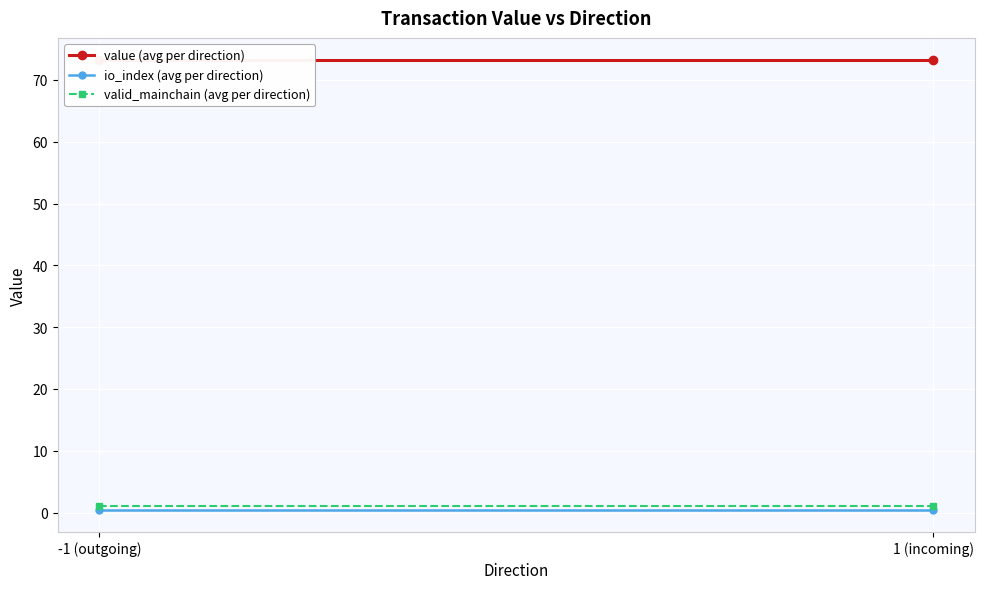

Is the value of value (avg per direction) at -1 (outgoing) greater than the value of io_index (avg per direction) at -1 (outgoing)?

Yes